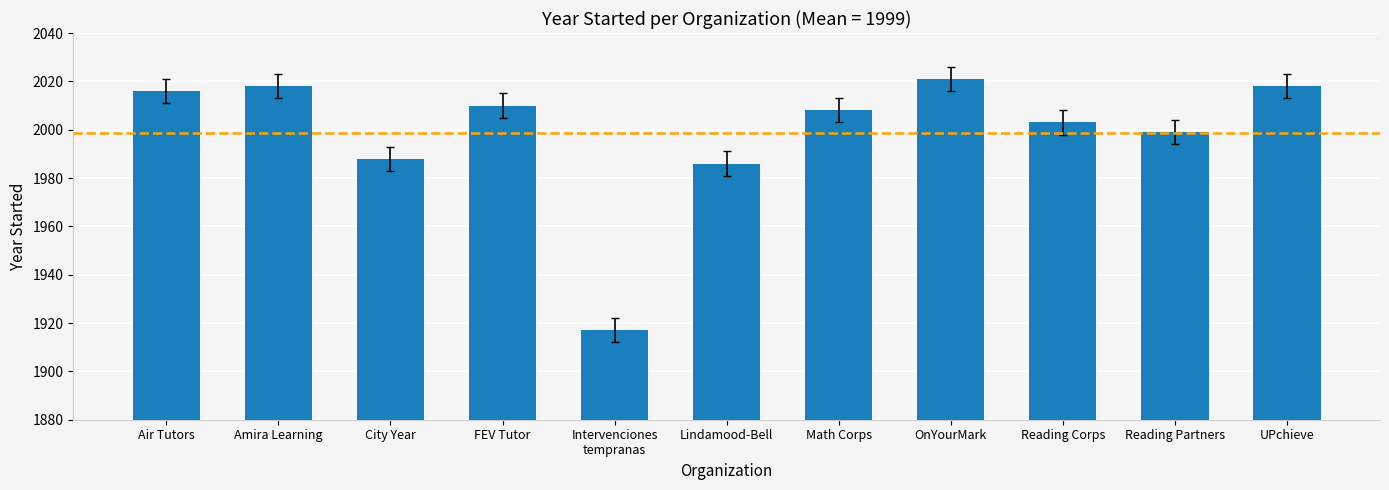

What is the label of the 1st bar from the right?

UPchieve